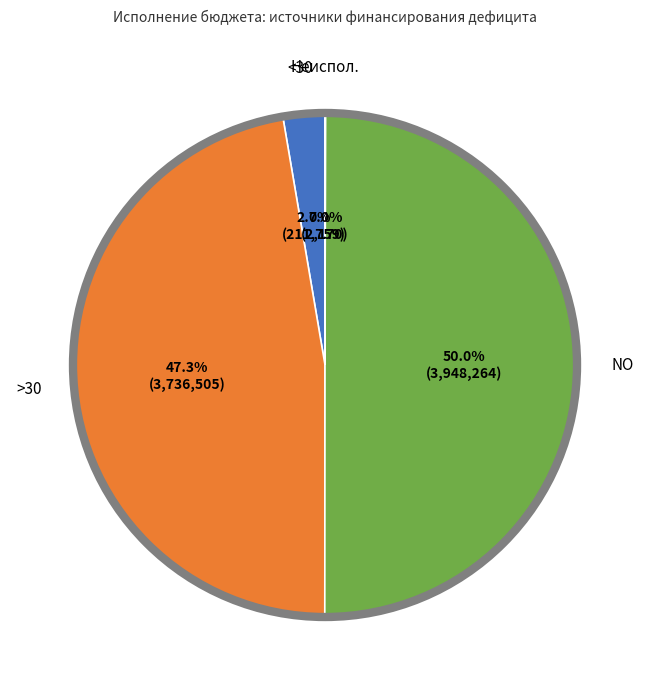

To the nearest percent, what is the difference between the largest and smallest slice percentages?

50%